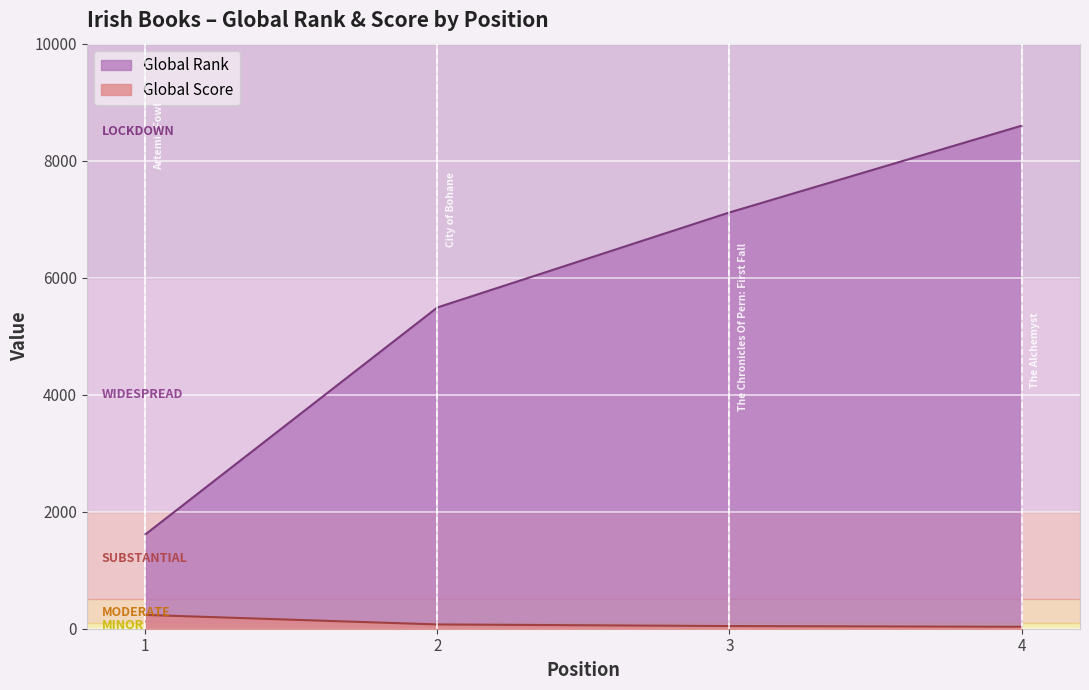

Reading left to right, list all the values displayed in this chart.

Global Rank: 1=1610	2=5491	3=7115	4=8598
Global Score: 1=236	2=73	3=46	4=34